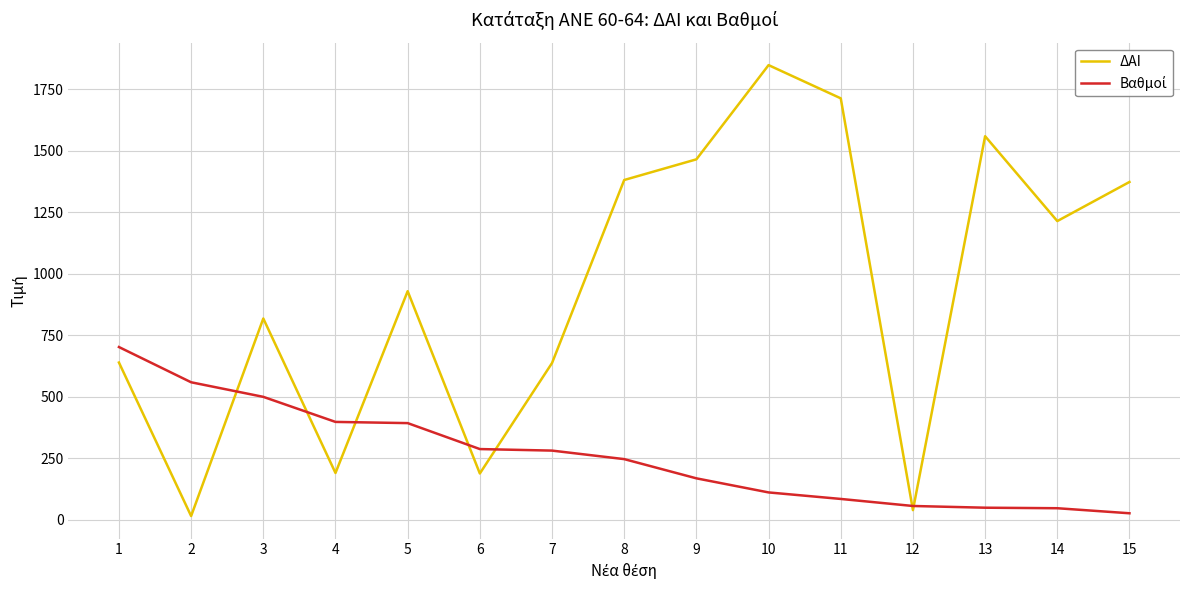

What is the greatest value displayed?

1849.0